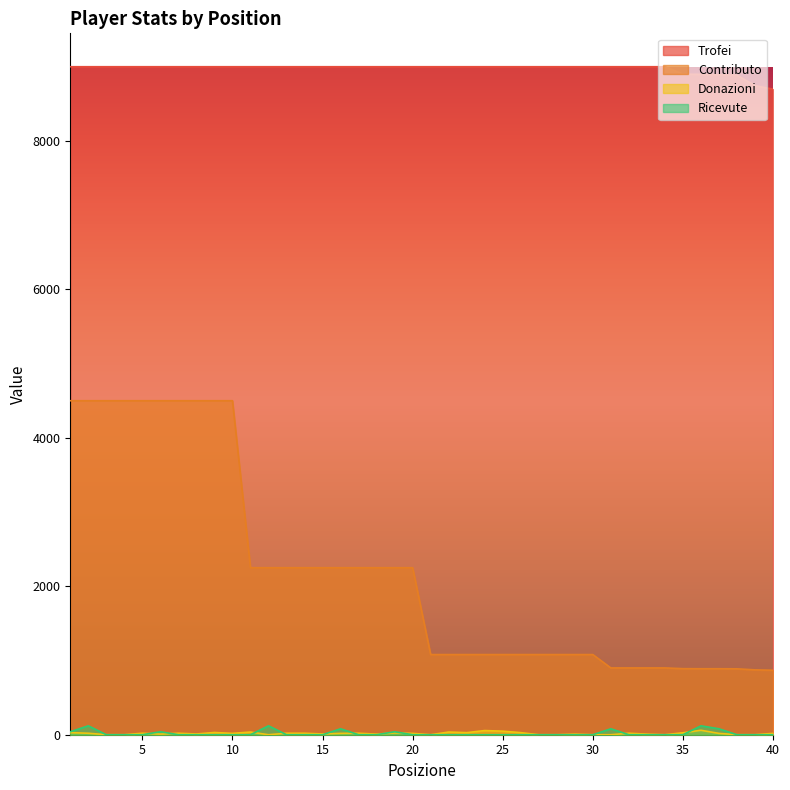

What is the difference between the second highest and second lowest values in the Trofei series?

256